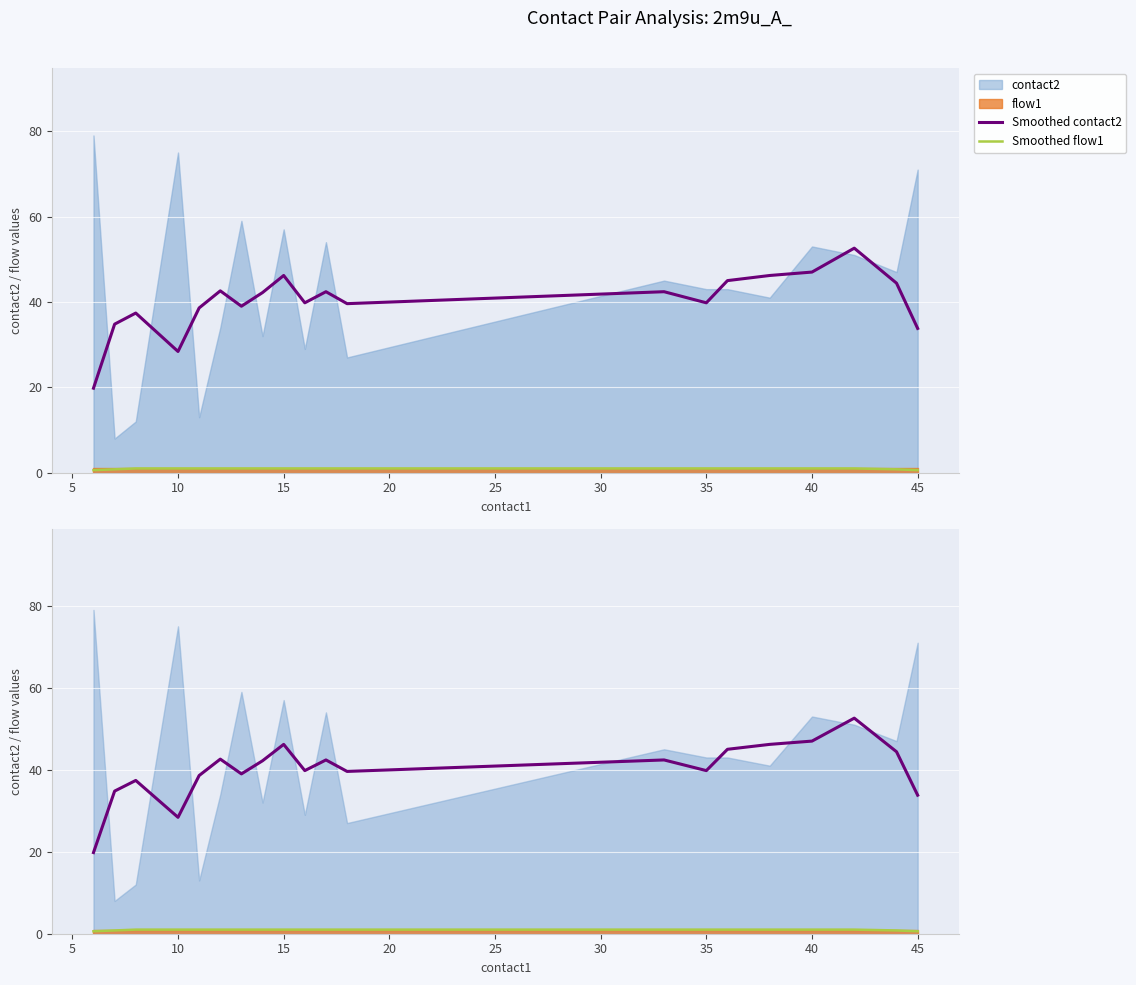

What is the sum of the Smoothed flow2 values at 10 and 15?

2.0